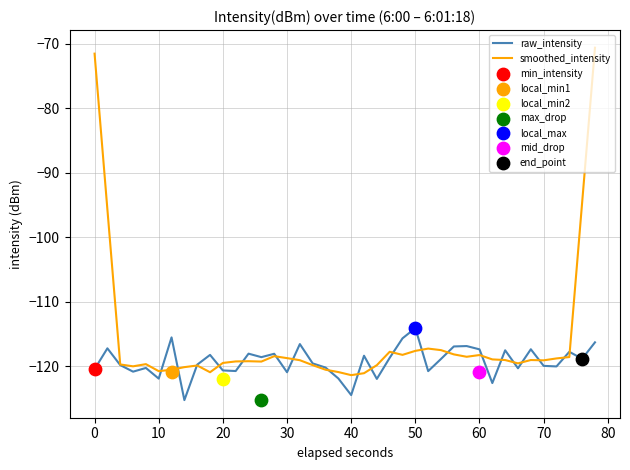

At how many categories does at least one series exceed -97?

4